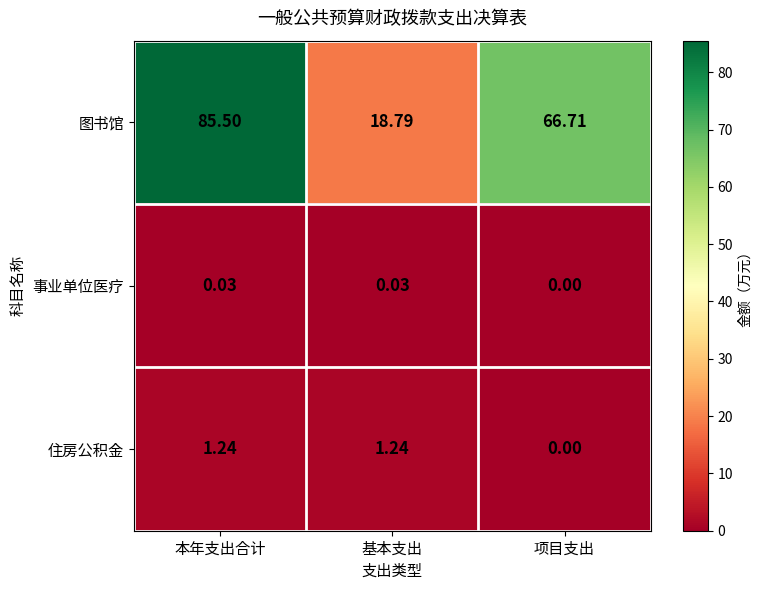

Which series has the widest spread of values?

图书馆